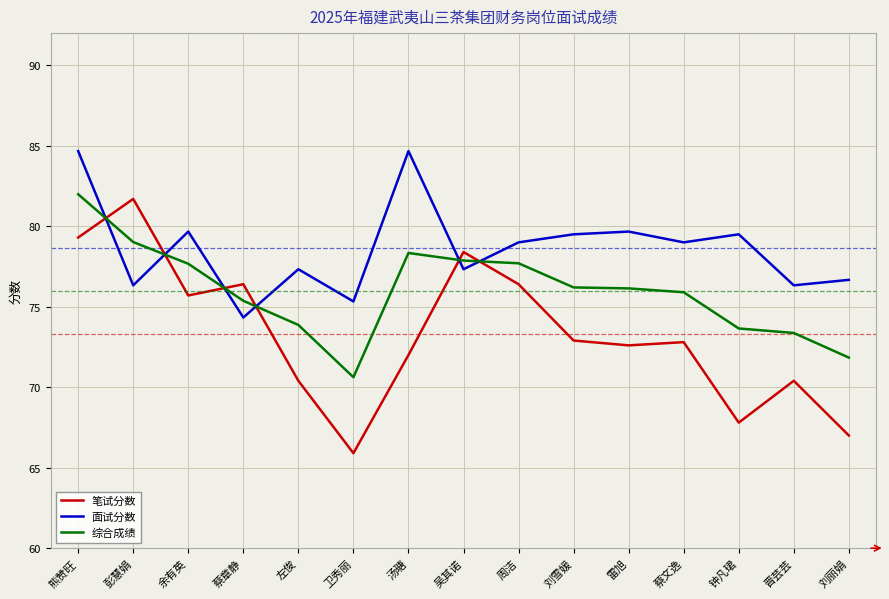

Where does the 面试分数 series first go above 79?

熊赞旺